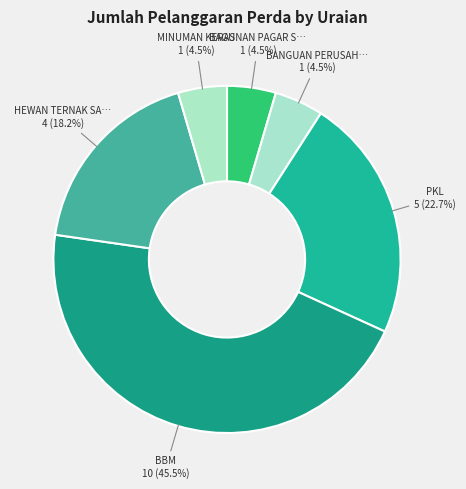

How many segments does this pie chart have?

6